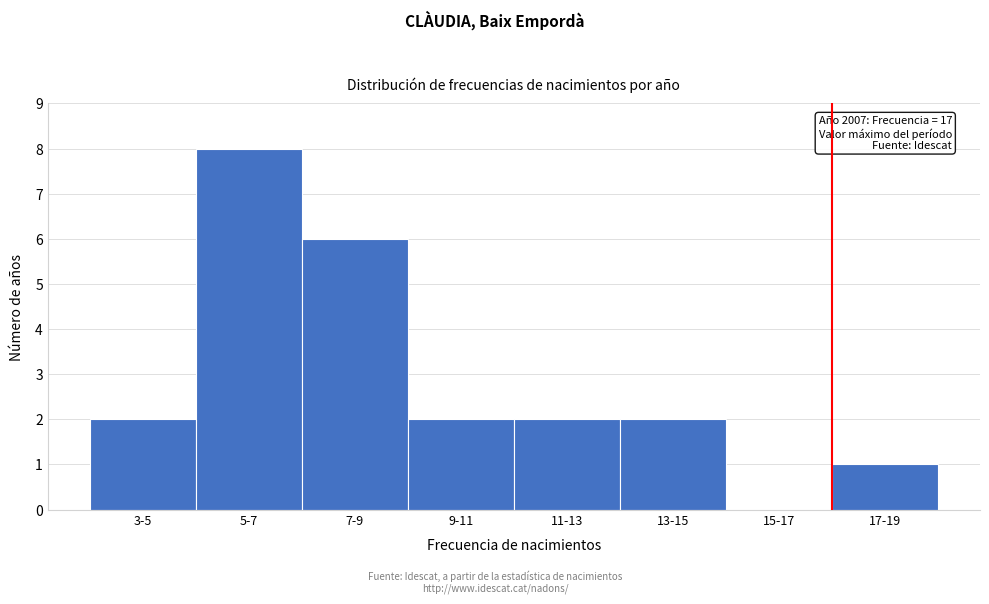

Reading left to right, what are all the values shown in this chart?

3-5=2	5-7=8	7-9=6	9-11=2	11-13=2	13-15=2	15-17=0	17-19=1